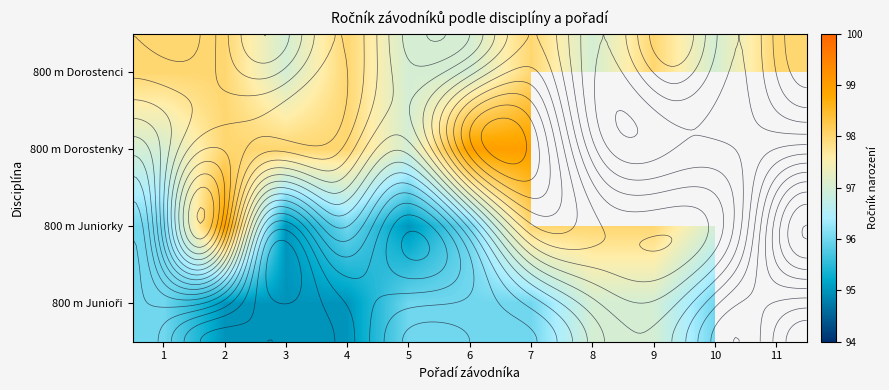

At which category is the sum across all series the highest?

7